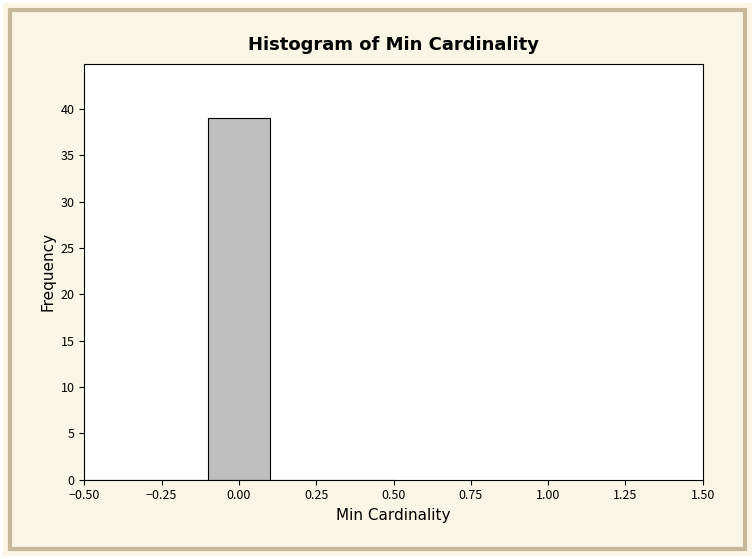

How tall is the bar that spans -0.1 to 0.1 on the x-axis? The values are not printed on the chart, so give them approximately, as read against the axis.

39